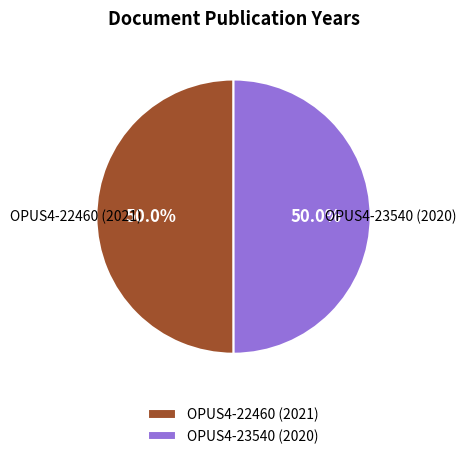

Combined, what portion of the pie is OPUS4-23540 (2020) and OPUS4-22460 (2021)?

100.0%